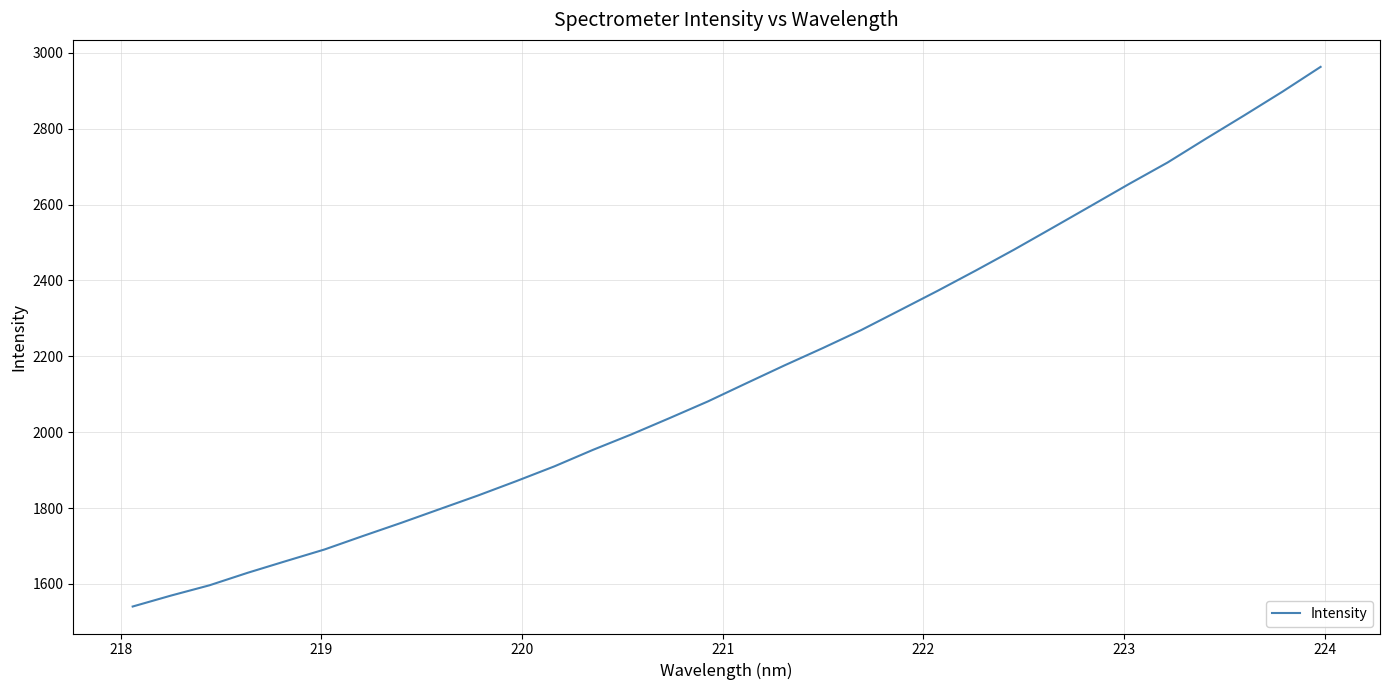

What is the sum of all values?

69021.6